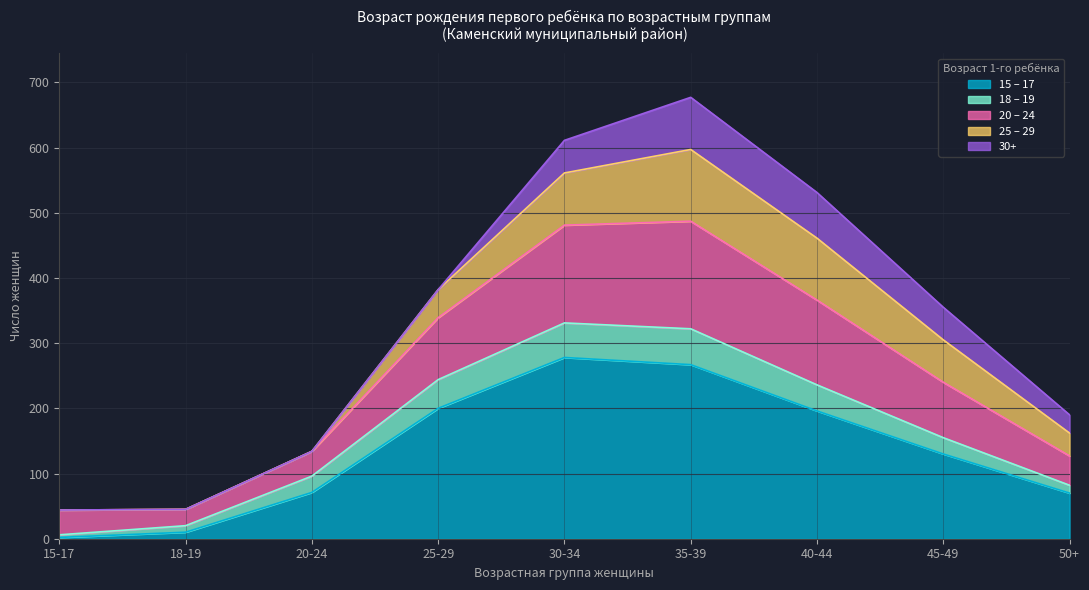

The 15 – 17 series shows 115 at 20-24. True or false?

False